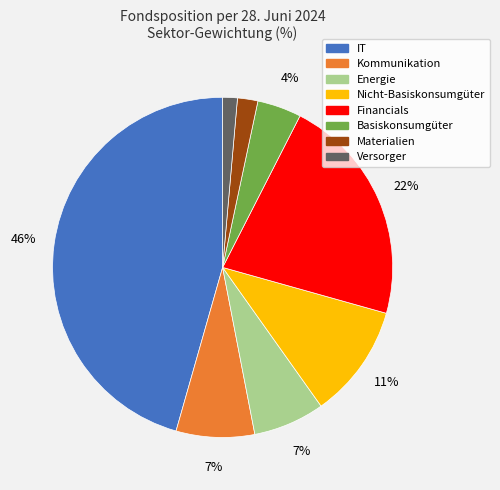

Is there a majority slice in this chart?

No